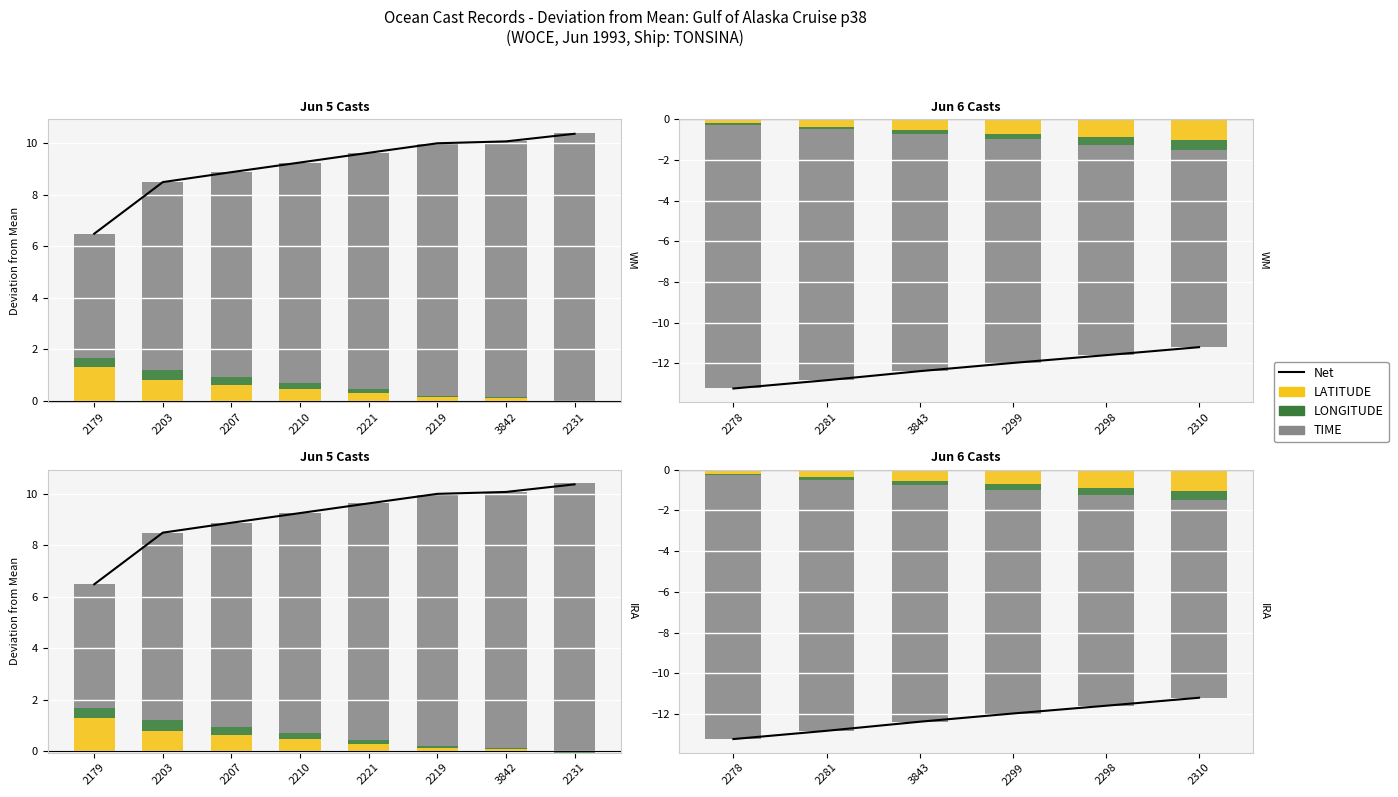

Which series has the widest spread of values?

Net